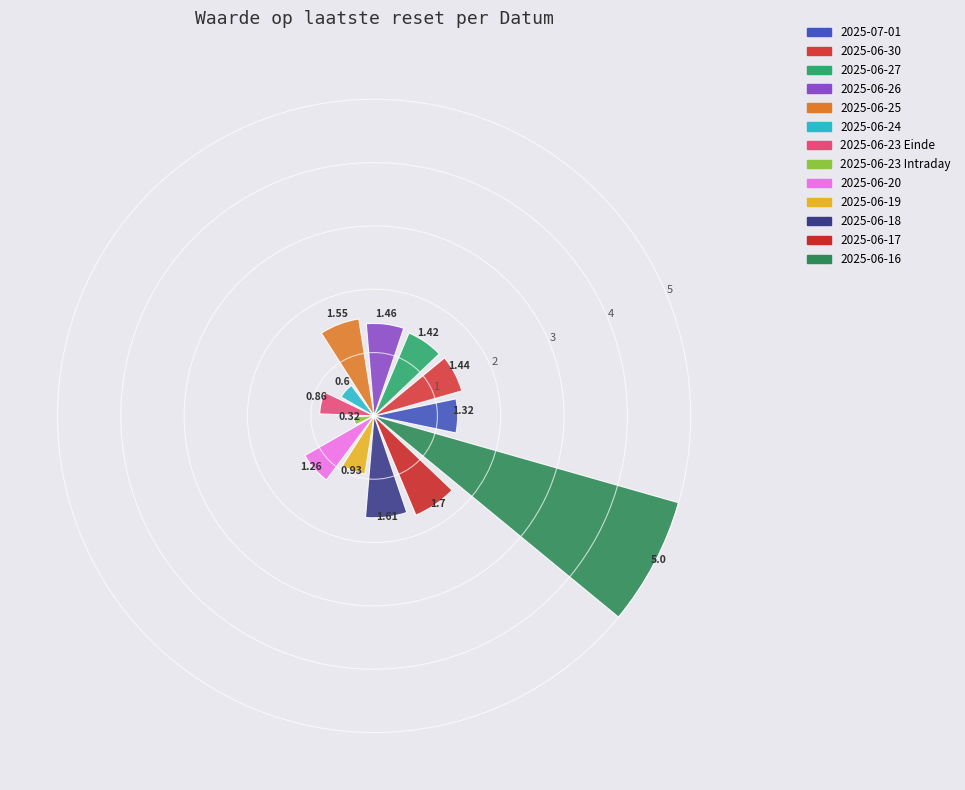

Is it true that 2025-06-19 is 1% of the pie?

False